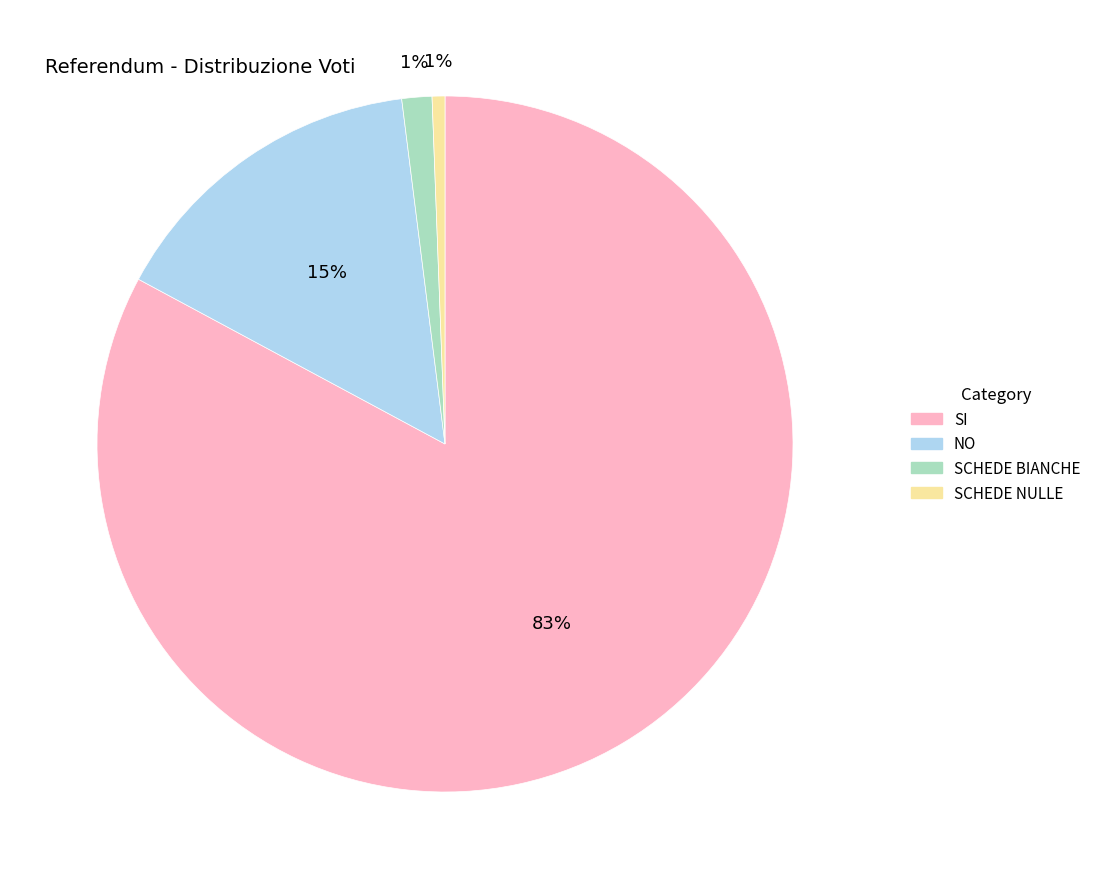

To the nearest percent, what is the difference between the largest and smallest slice percentages?

82%